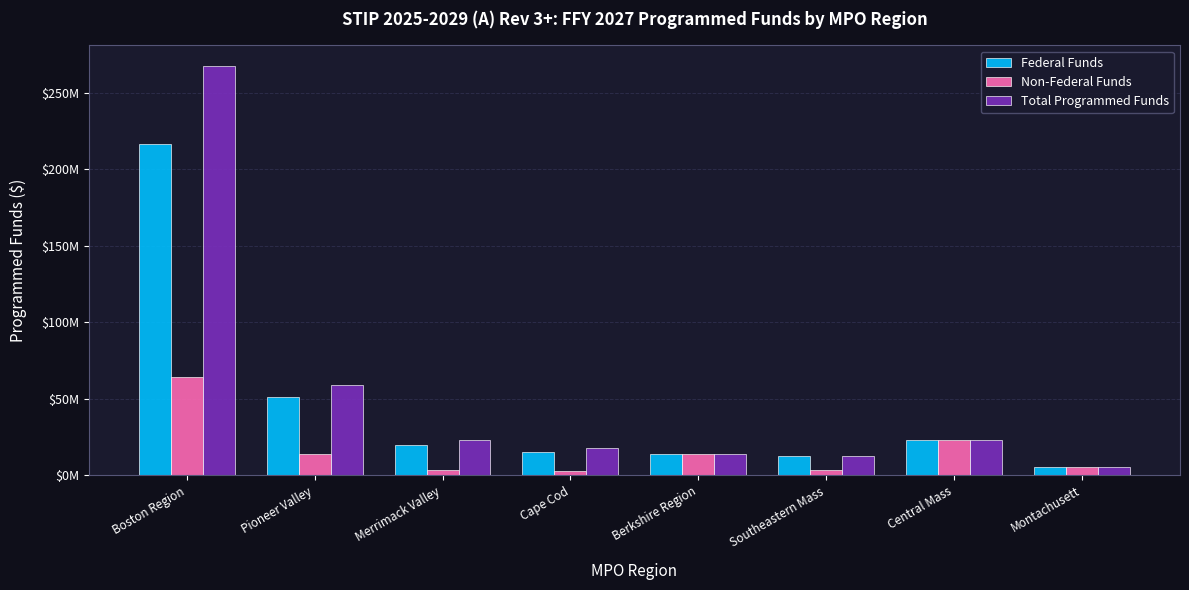

Between Southeastern Mass and Merrimack Valley, which is larger?

Merrimack Valley